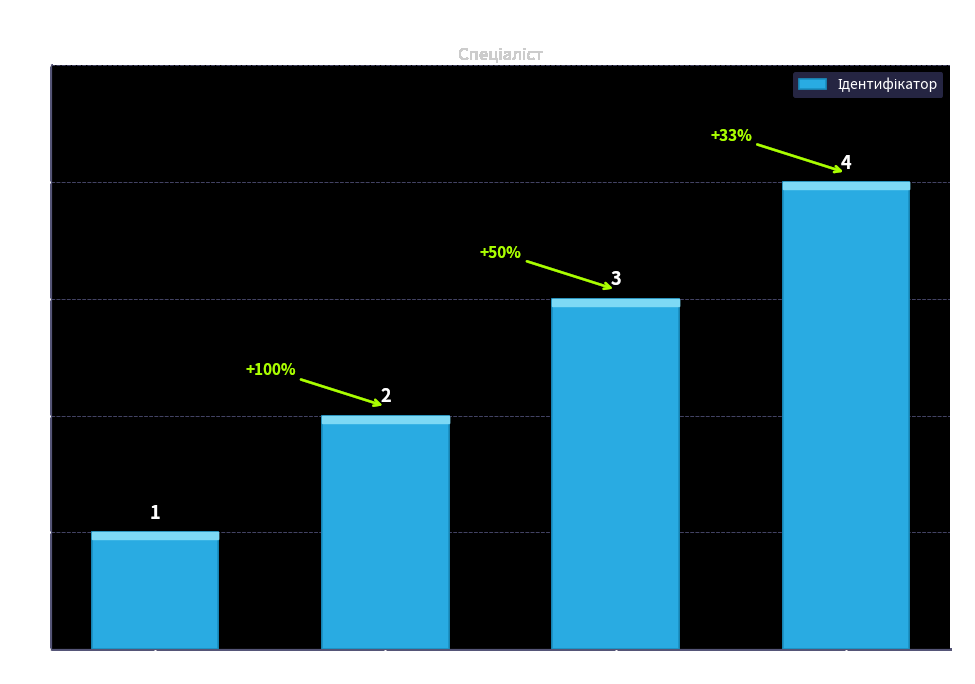

What is the difference between the second highest and minimum values?

2